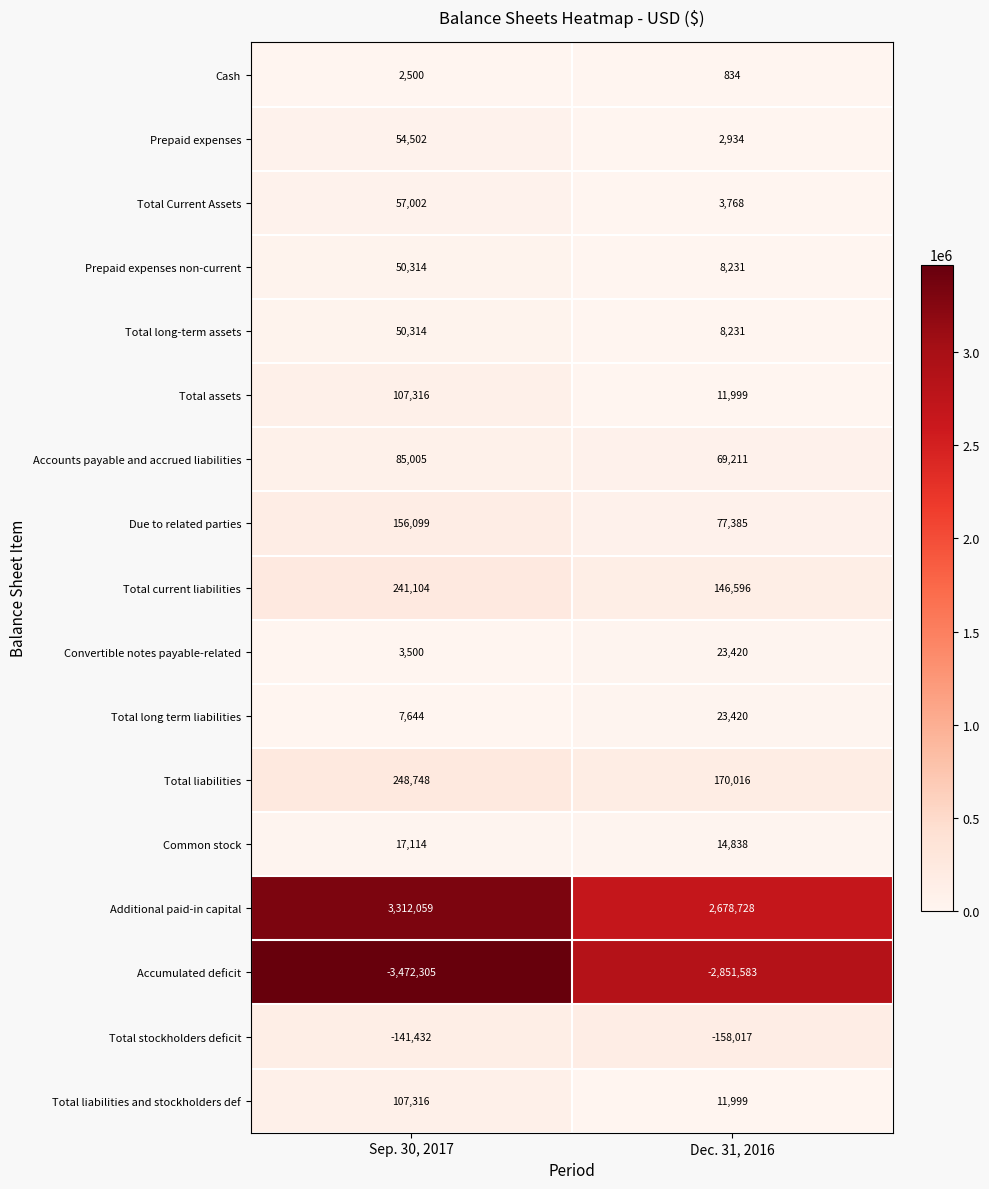

Rank the categories by Total assets value from lowest to highest.

Dec. 31, 2016, Sep. 30, 2017